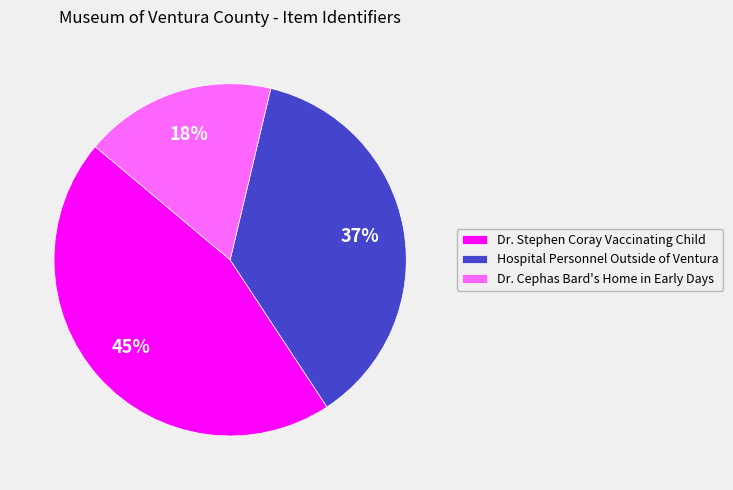

Is the sum of Dr. Stephen Coray Vaccinating Child and Hospital Personnel Outside of Ventura greater than half?

Yes